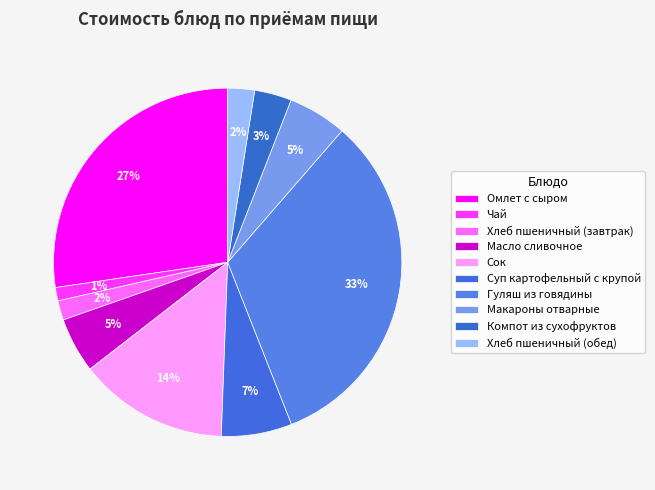

Combined, do Хлеб пшеничный (завтрак) and Омлет с сыром account for over 50%?

No